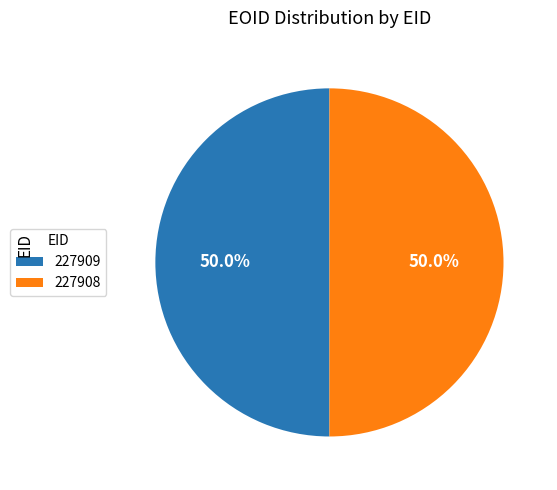

Approximately how many times larger is the value at 227909 compared to 227908?

1.0